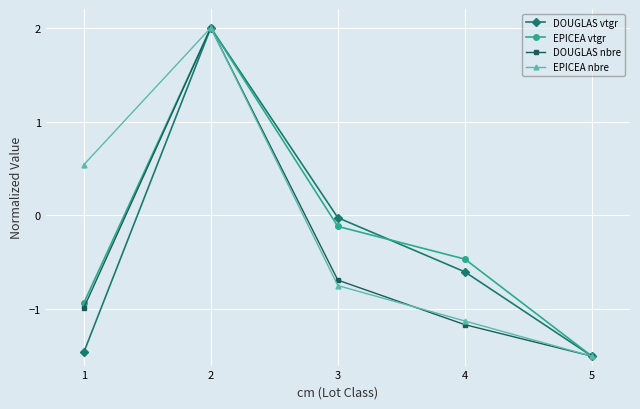

Which series changed the most between 2 and 4?

DOUGLAS nbre